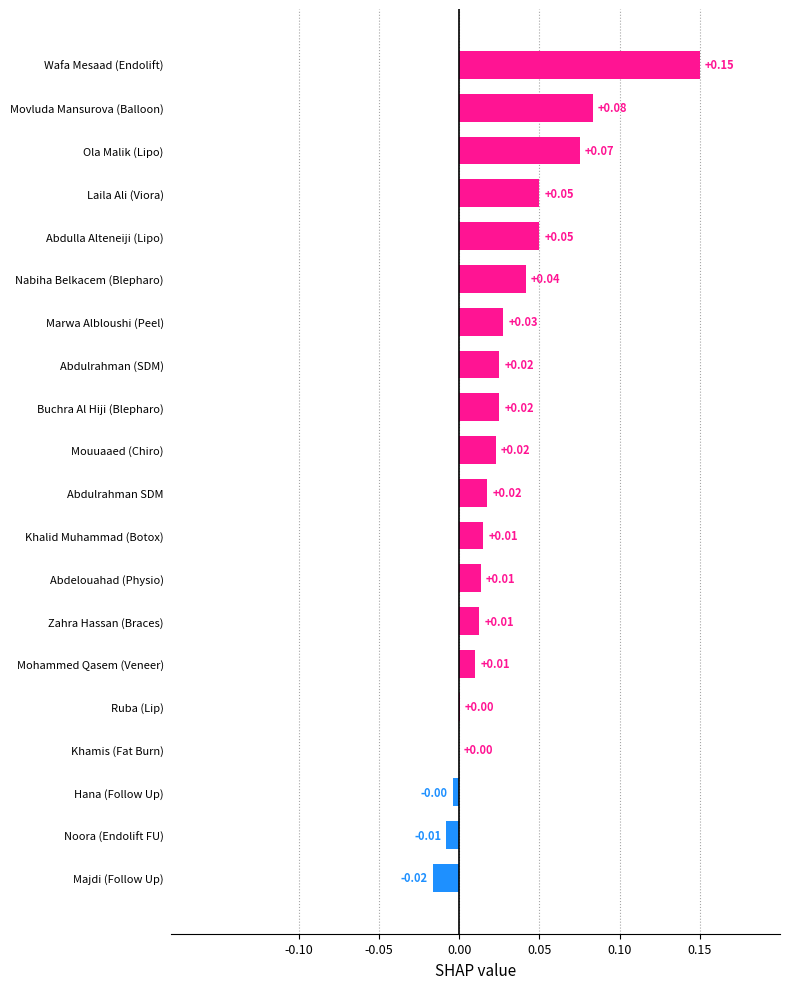

How many categories are shown in the chart?

20